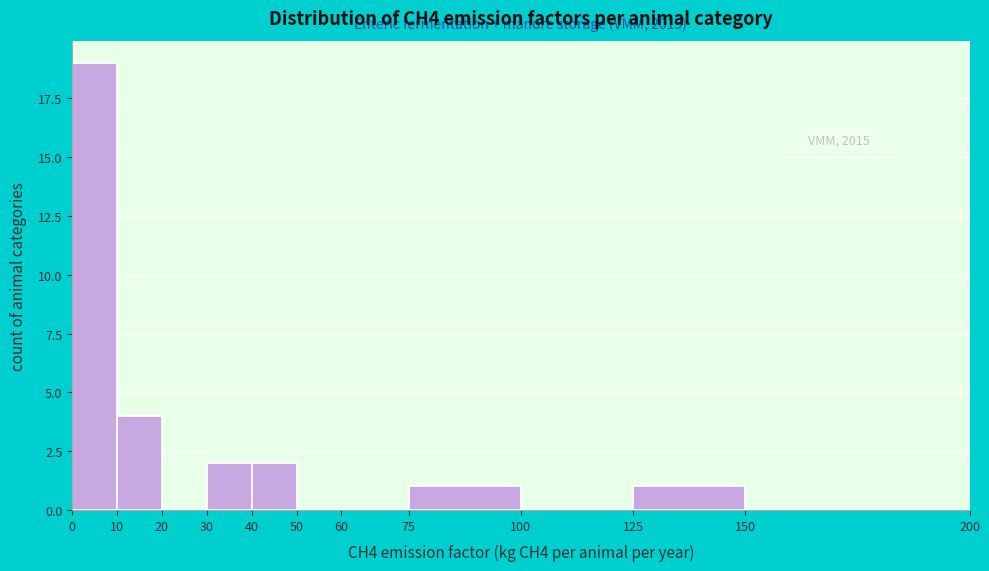

Over which range of the x-axis is the bar tallest?

0 to 10